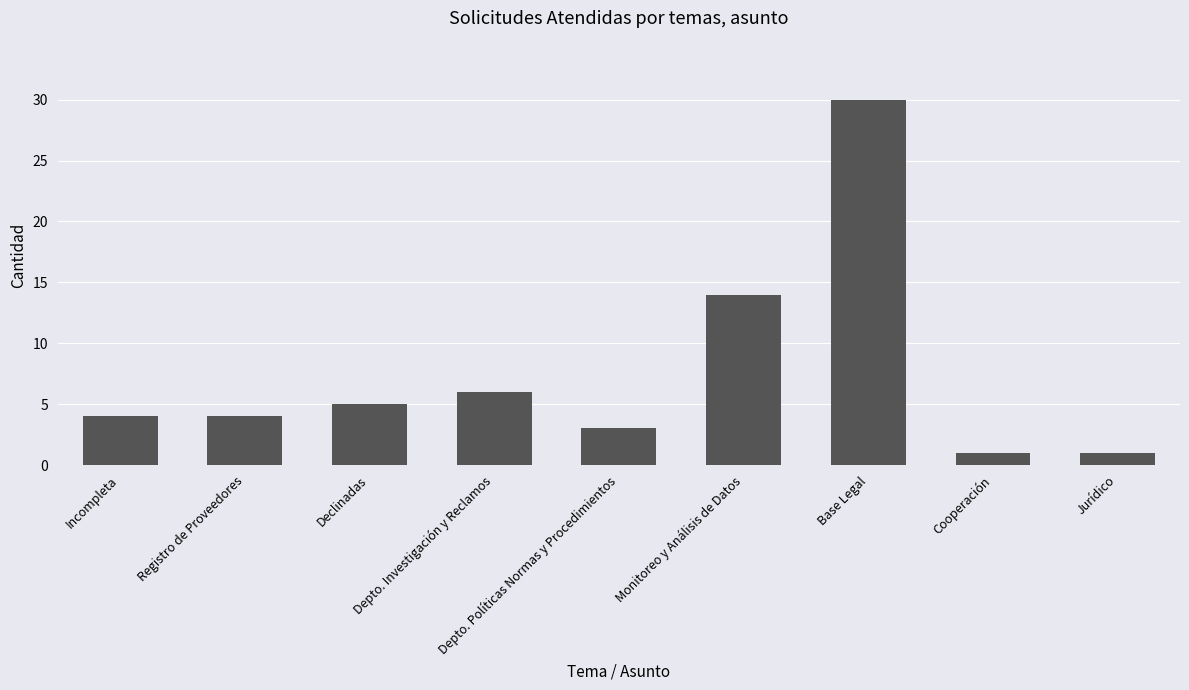

What is the value of the 4th bar from the left?

6